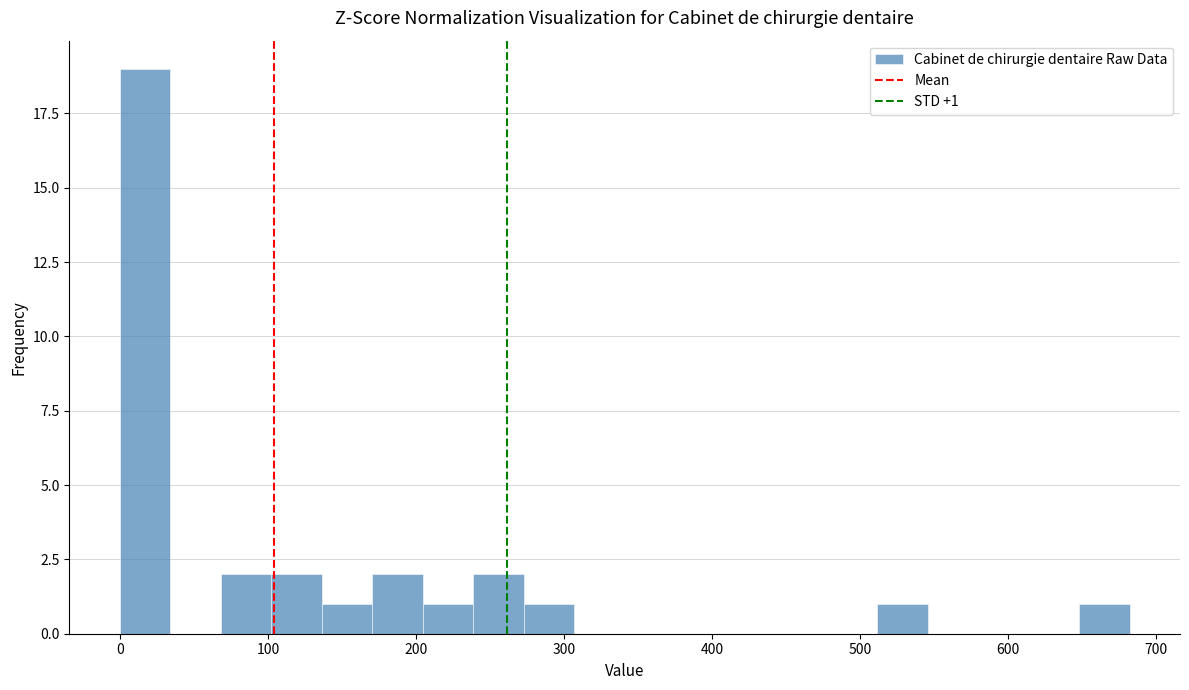

Read against the x-axis, roughly where is the centre of the tallest bar?

20